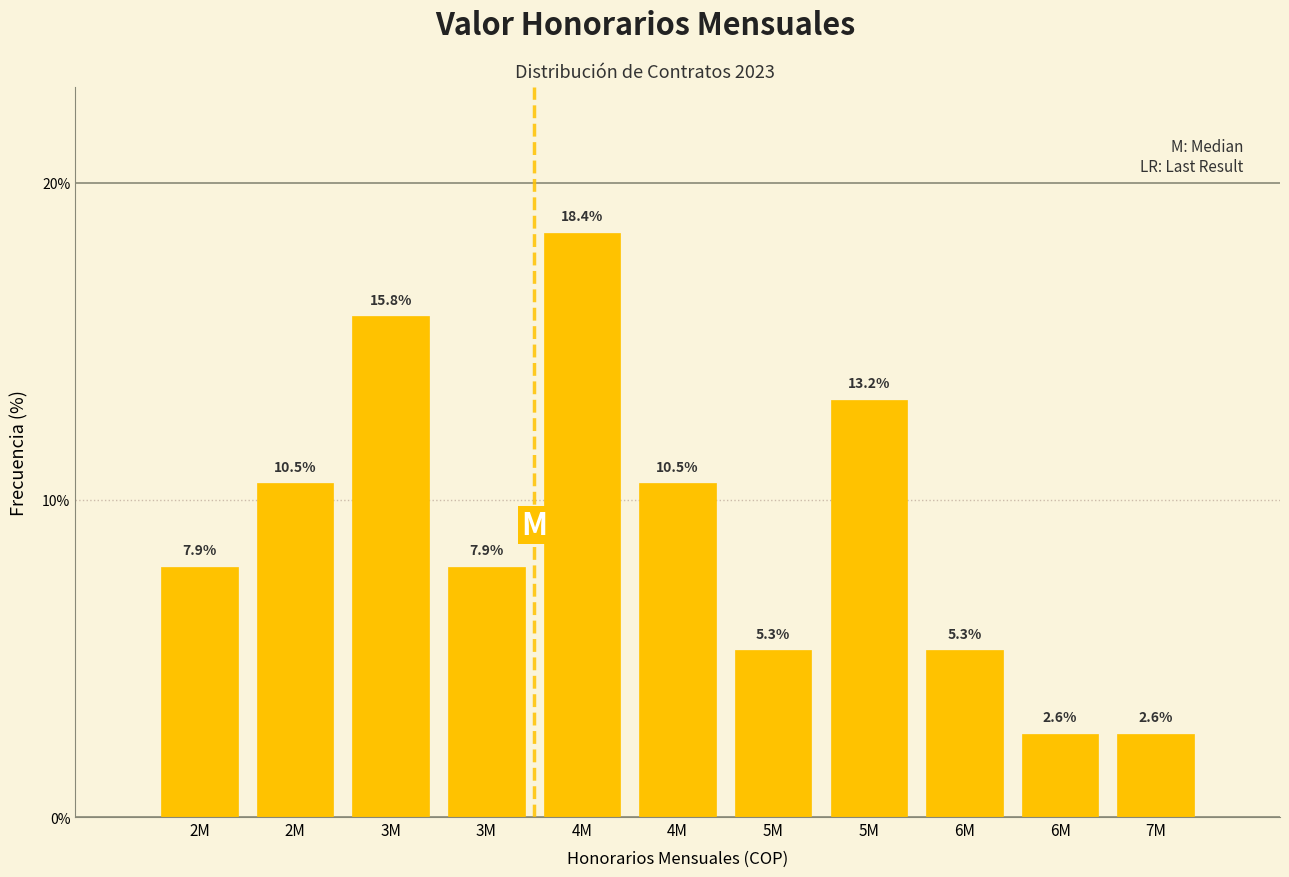

How many values are below 7?

4